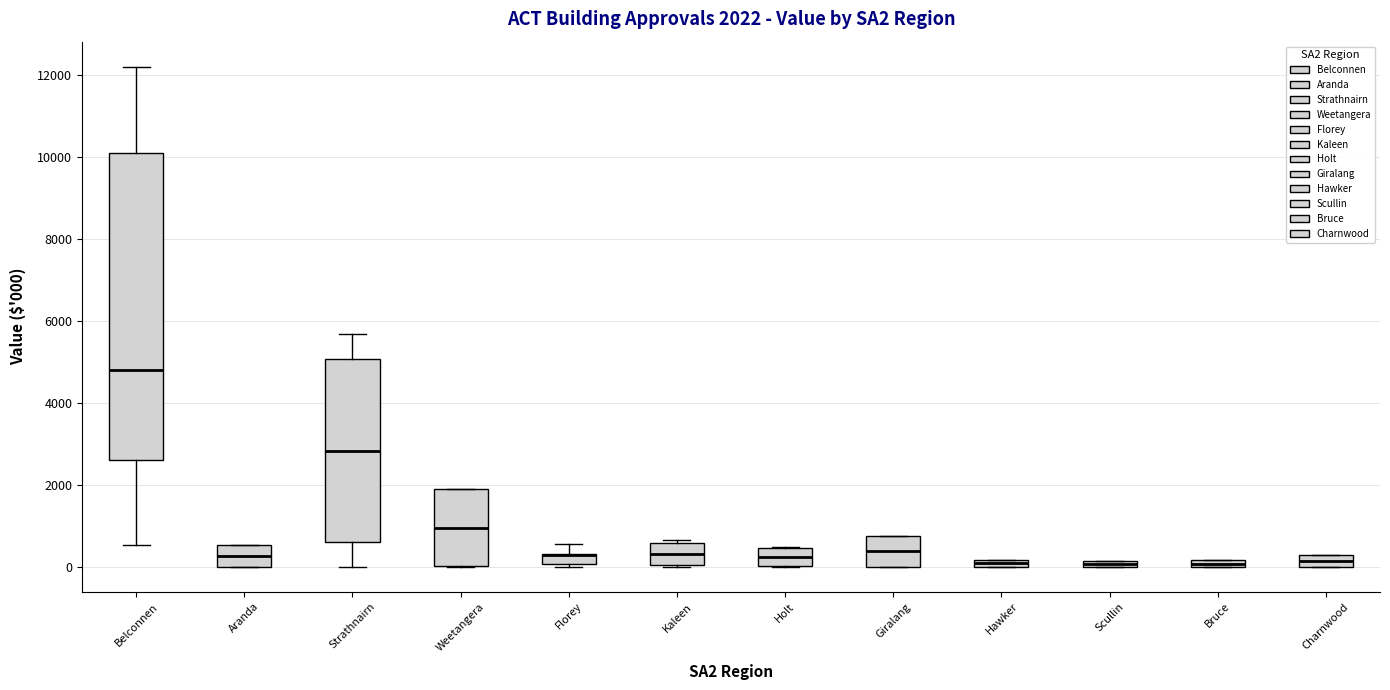

Which box is the tallest, from its lower edge to its upper edge?

Belconnen